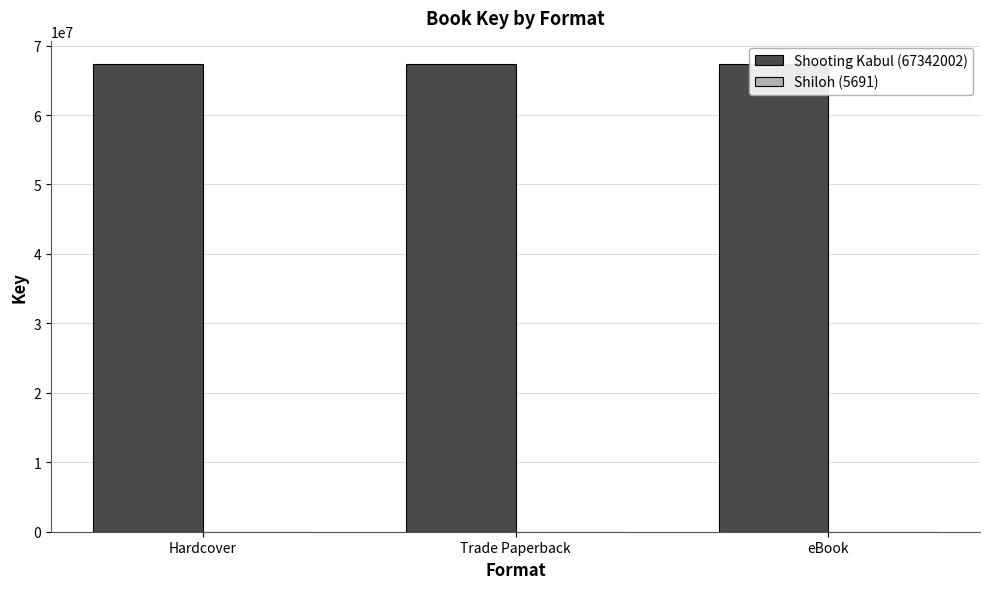

Are the bars horizontal?

No